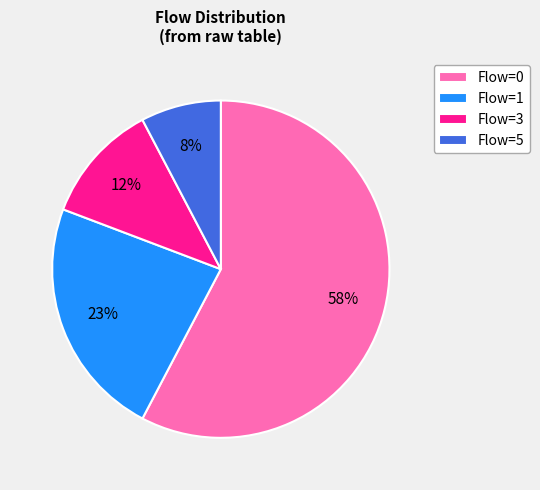

Between Flow=0 and Flow=1, which is larger?

Flow=0